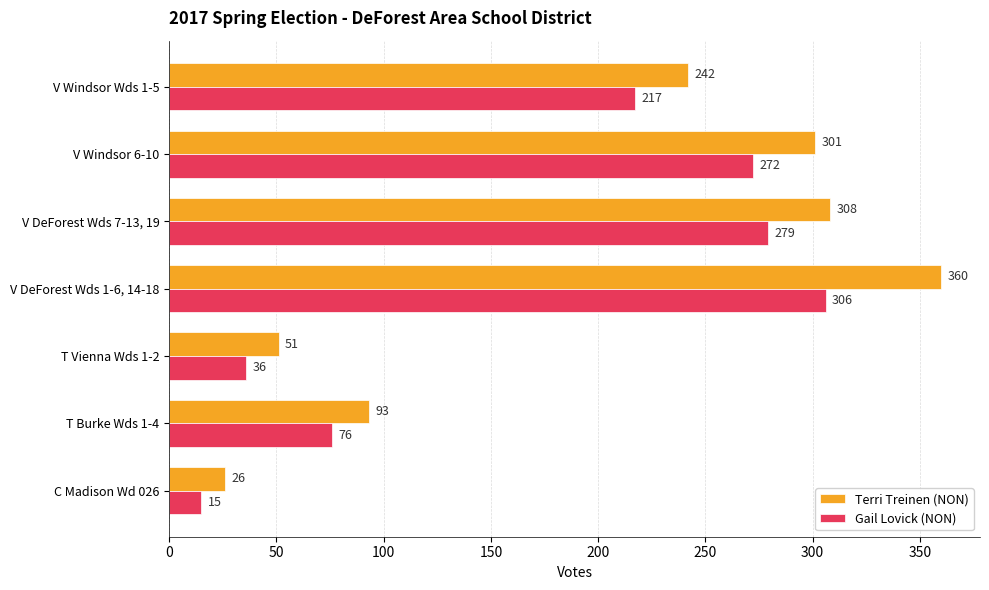

At T Burke Wds 1-4, list the series in order from smallest to largest.

Gail Lovick (NON), Terri Treinen (NON)